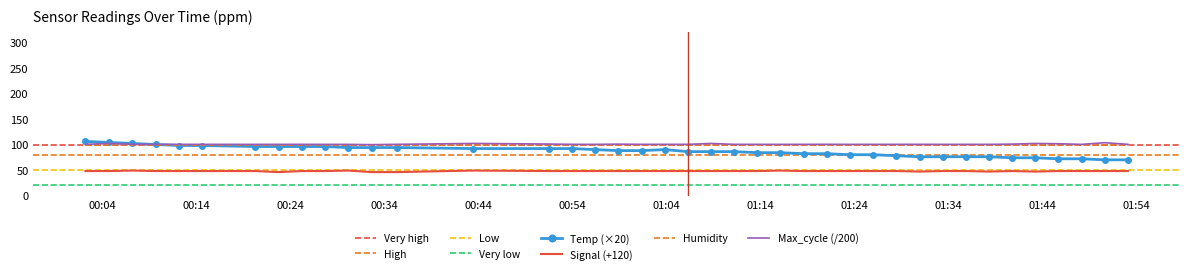

True or false: Max_cycle has a value of 23.3 at 25.

False